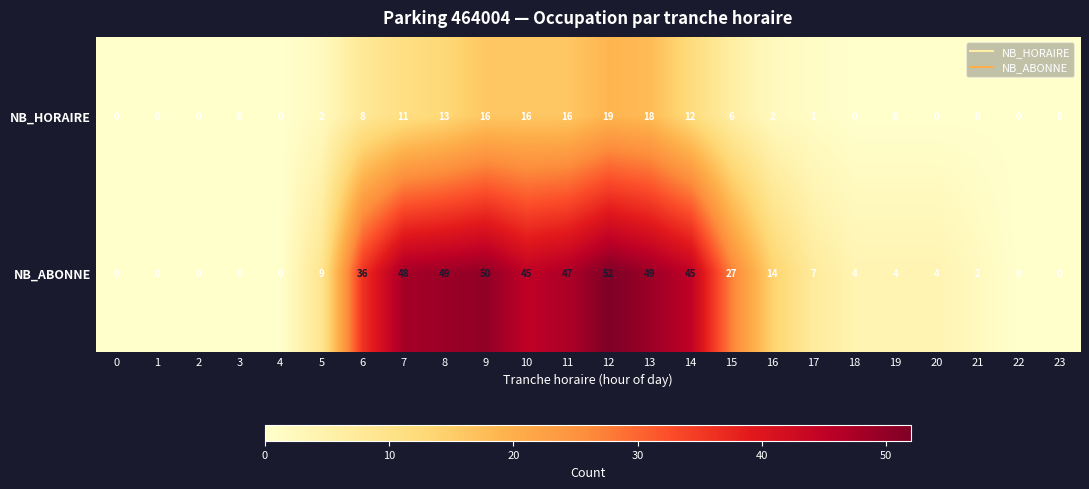

Is it true that NB_ABONNE equals 34 at 9?

False